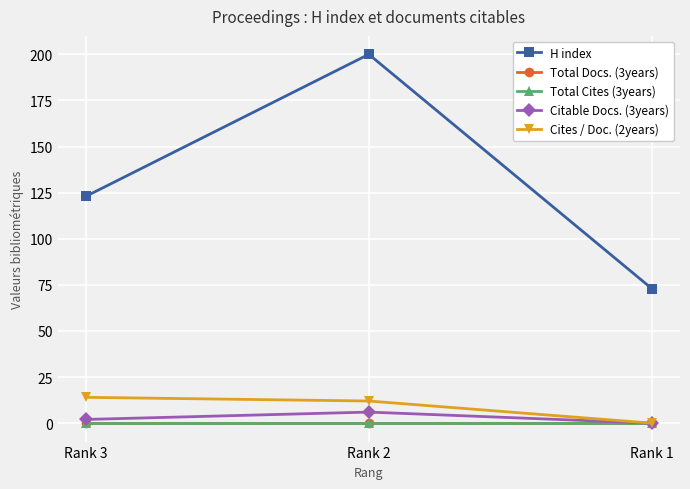

Rank the series by their maximum value, from highest to lowest.

H index, Cites / Doc. (2years), Citable Docs. (3years), Total Docs. (3years), Total Cites (3years)